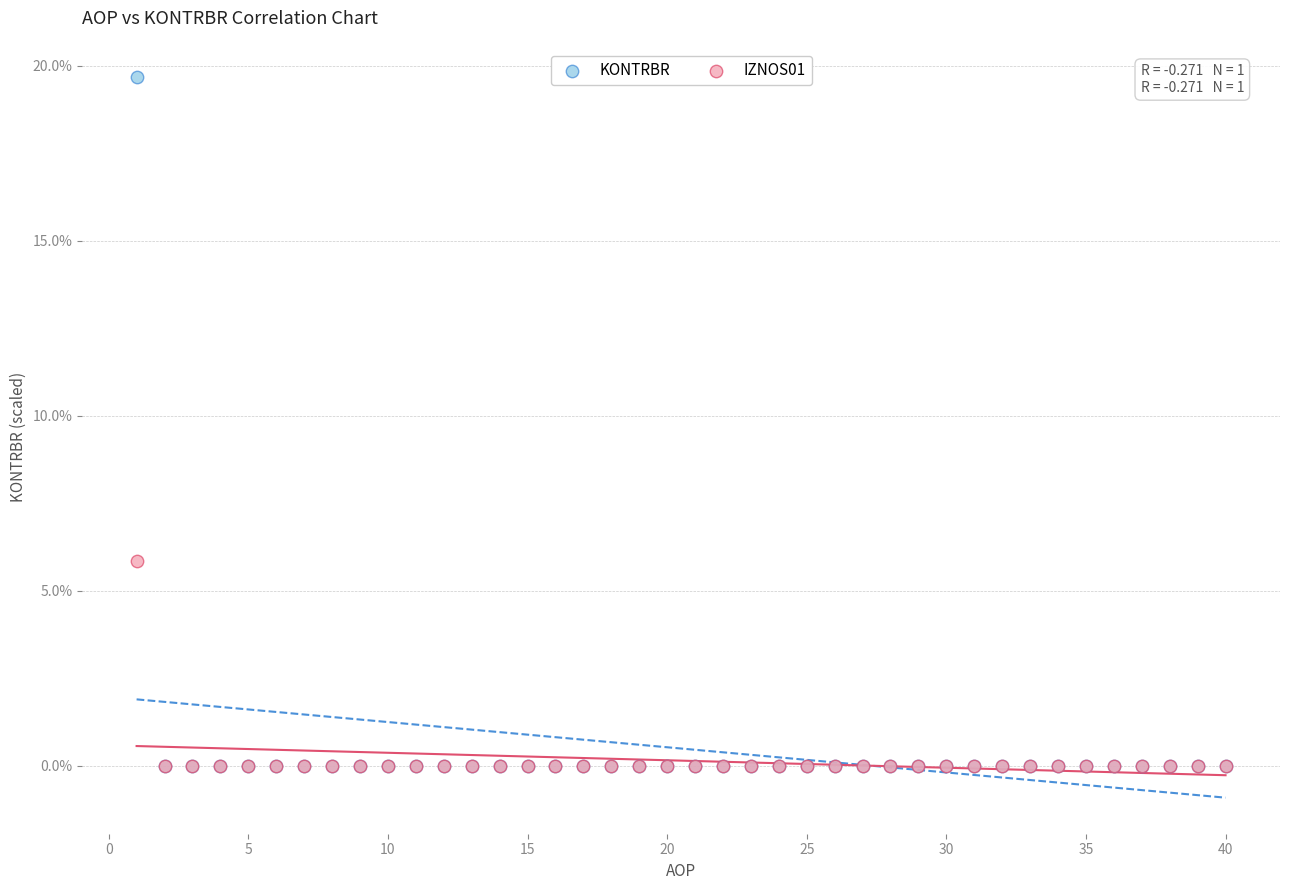

Across all series, what Y value is closest to 9?

5.8